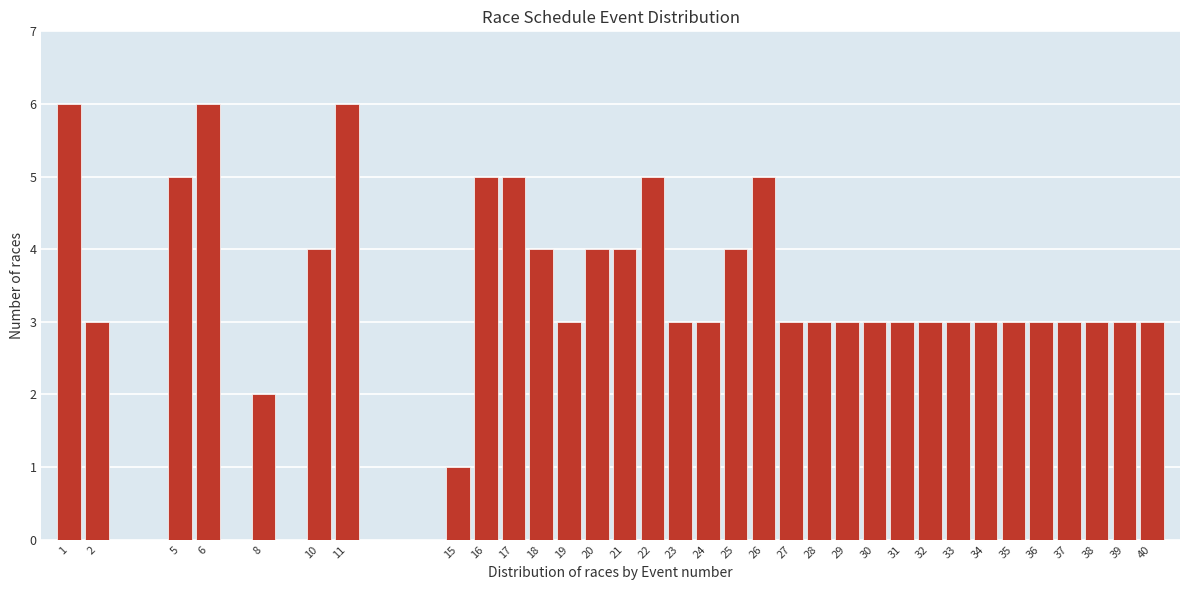

What is the maximum value shown in the chart?

6